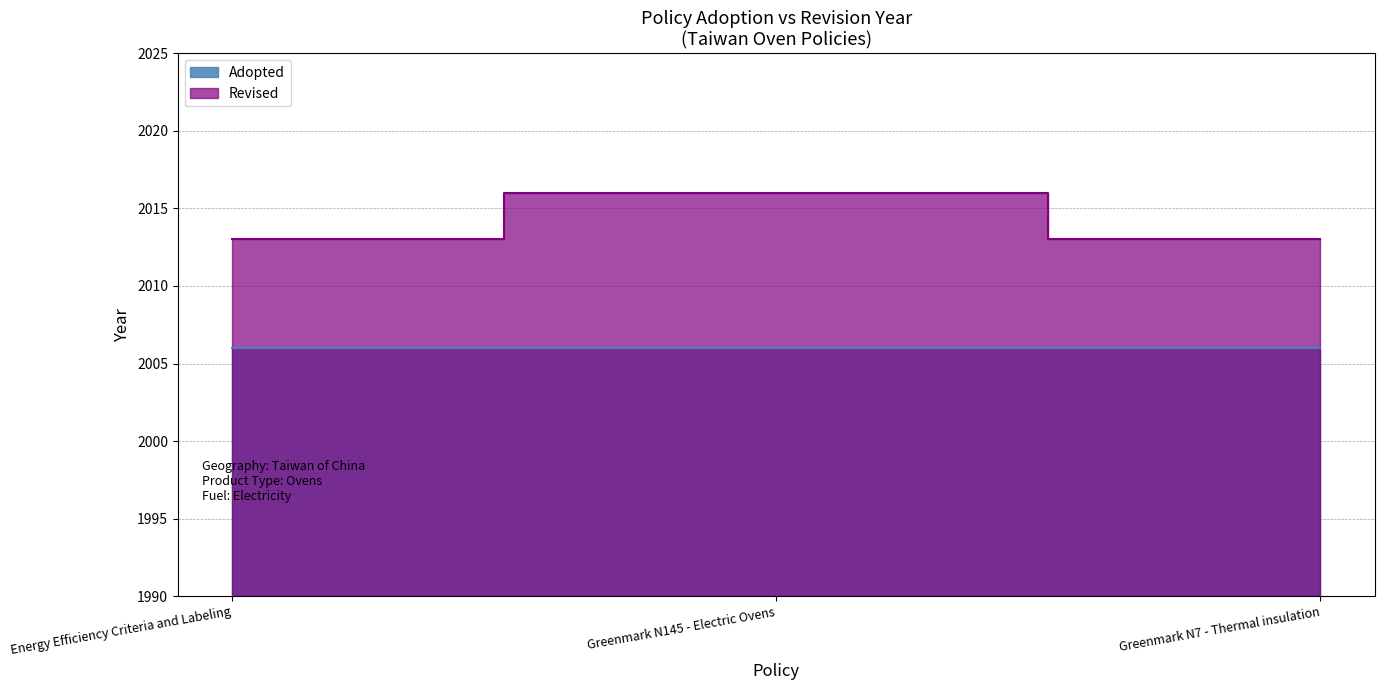

What is the average value?

2014